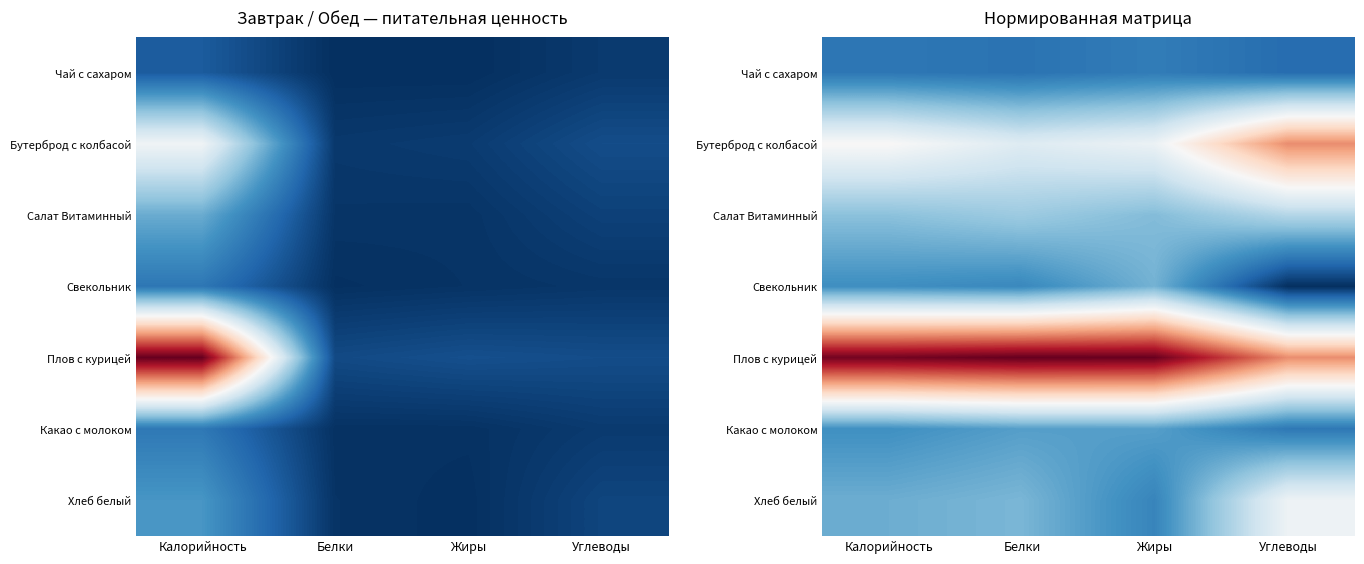

What is the minimum value shown in the chart?

-1.3